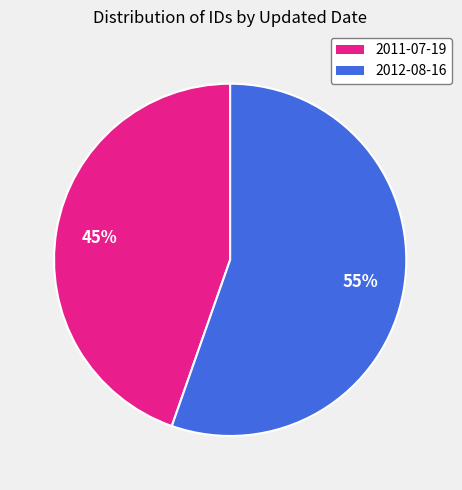

To the nearest percent, what is the combined percentage of 2012-08-16 and 2011-07-19?

100%